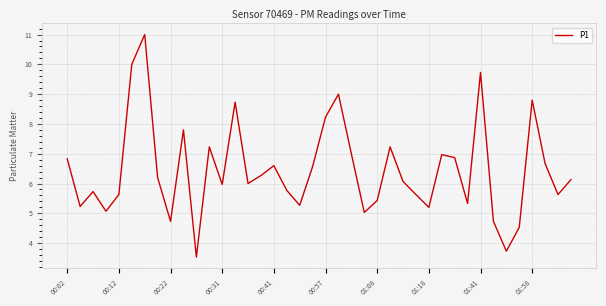

What is the maximum value shown in the chart?

11.0